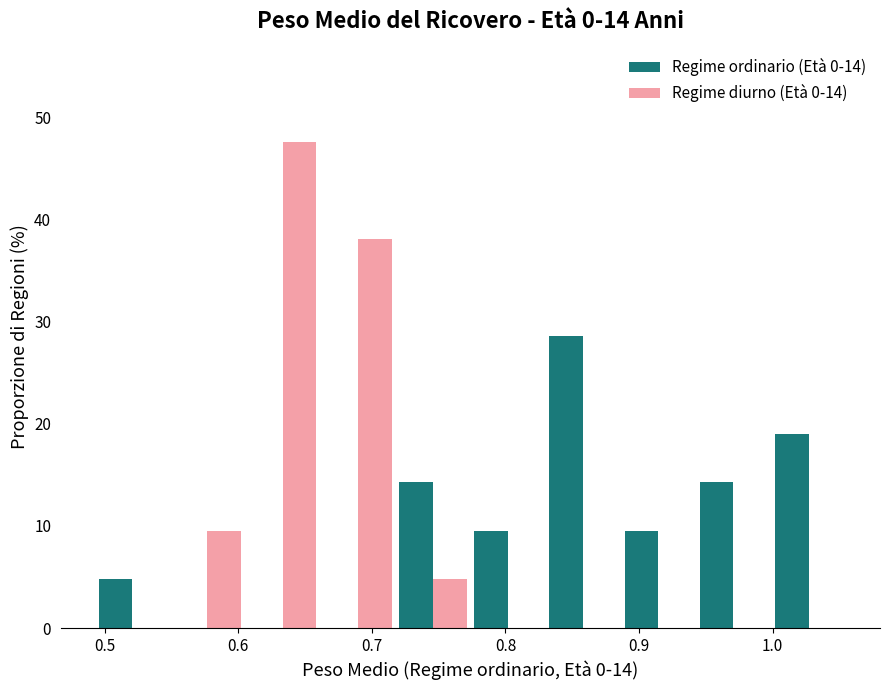

Reading left to right, transcribe this chart: for each range on the x-axis, give the height of each series' bar. Neither the bar edges nor the heights are printed on the chart, so give them approximately, as read against the axes.

0.49 to 0.55: Regime ordinario (Età 0-14)=5	Regime diurno (Età 0-14)=0
0.55 to 0.61: Regime ordinario (Età 0-14)=0	Regime diurno (Età 0-14)=10
0.61 to 0.66: Regime ordinario (Età 0-14)=0	Regime diurno (Età 0-14)=48
0.66 to 0.72: Regime ordinario (Età 0-14)=0	Regime diurno (Età 0-14)=38
0.72 to 0.77: Regime ordinario (Età 0-14)=14	Regime diurno (Età 0-14)=5
0.77 to 0.83: Regime ordinario (Età 0-14)=10	Regime diurno (Età 0-14)=0
0.83 to 0.89: Regime ordinario (Età 0-14)=29	Regime diurno (Età 0-14)=0
0.89 to 0.94: Regime ordinario (Età 0-14)=10	Regime diurno (Età 0-14)=0
0.94 to 1.00: Regime ordinario (Età 0-14)=14	Regime diurno (Età 0-14)=0
1.00 to 1.06: Regime ordinario (Età 0-14)=19	Regime diurno (Età 0-14)=0